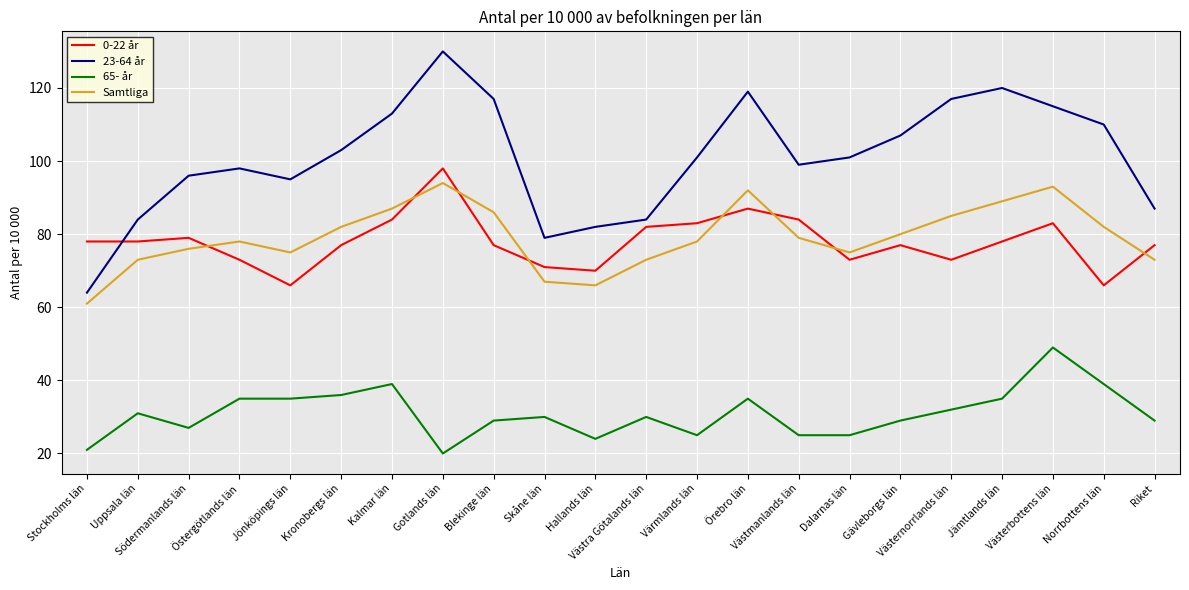

What are all the series names shown in the legend?

0-22 år, 23-64 år, 65- år, Samtliga